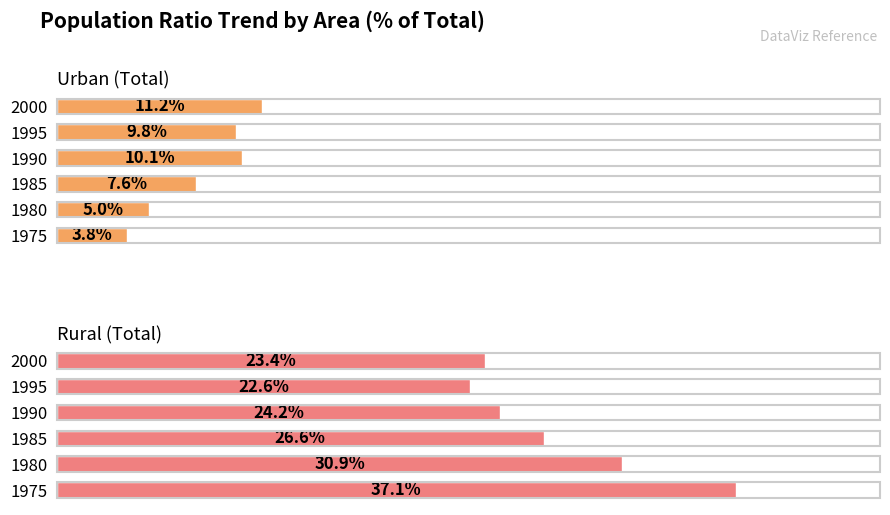

How many bars are there in total?

12